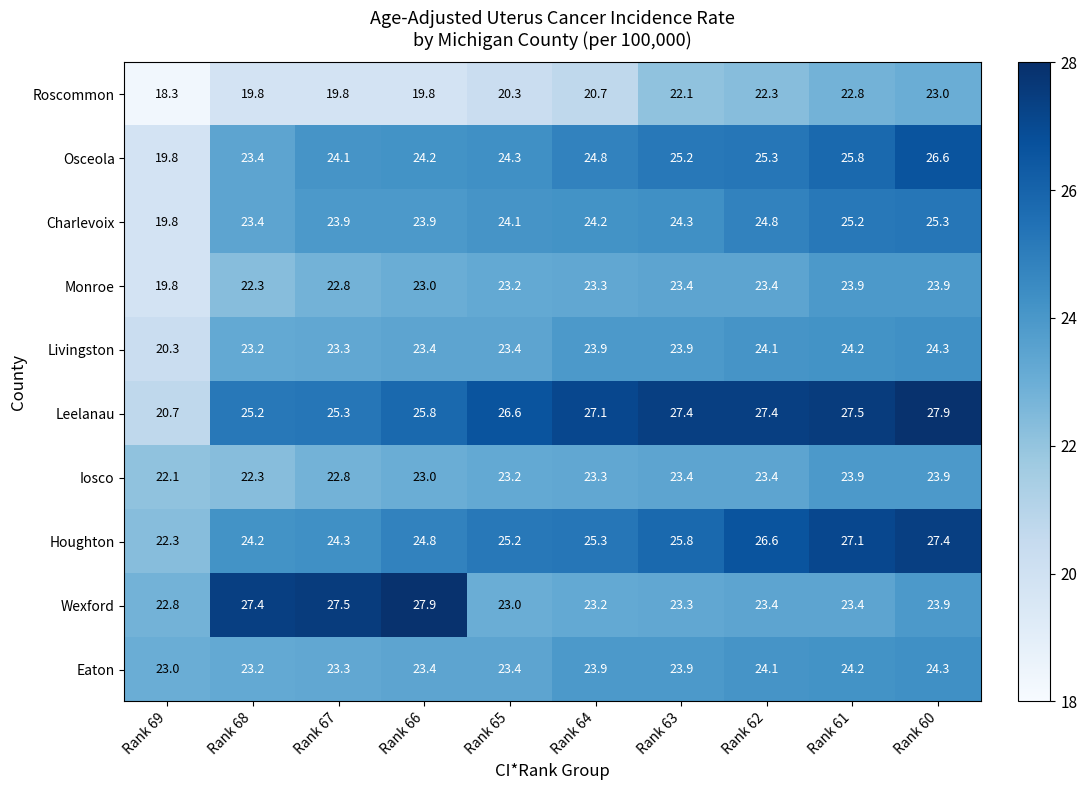

The Livingston series shows 23.9 at Rank 63. True or false?

True